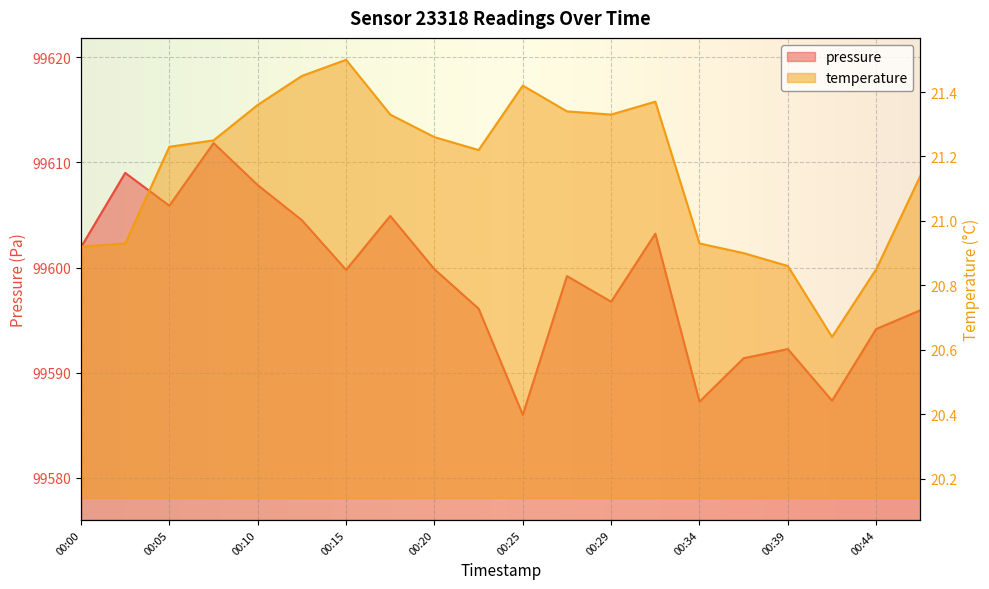

At which label does temperature first exceed 21?

00:05